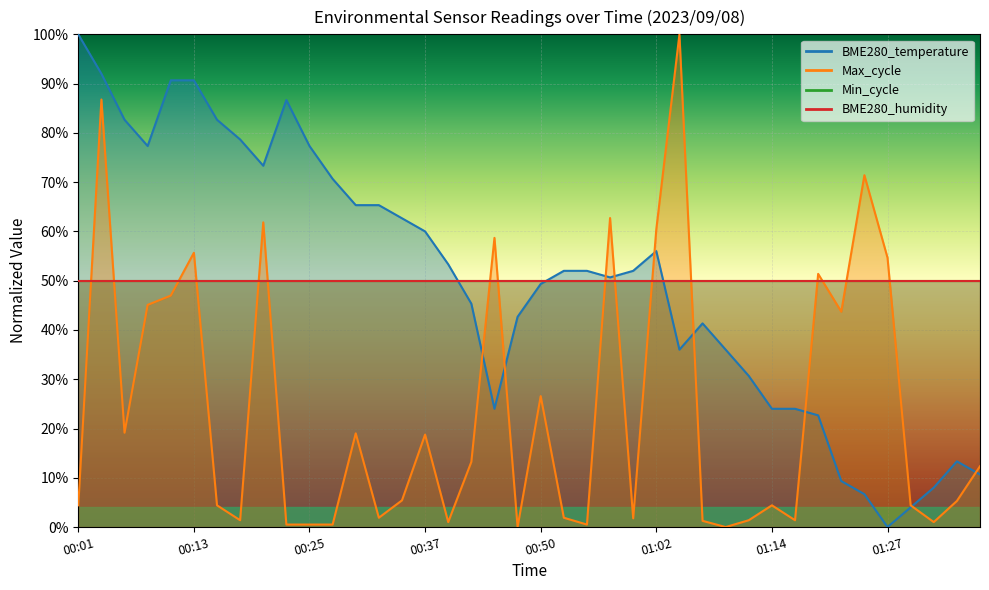

What is the sum of all values?

20.0